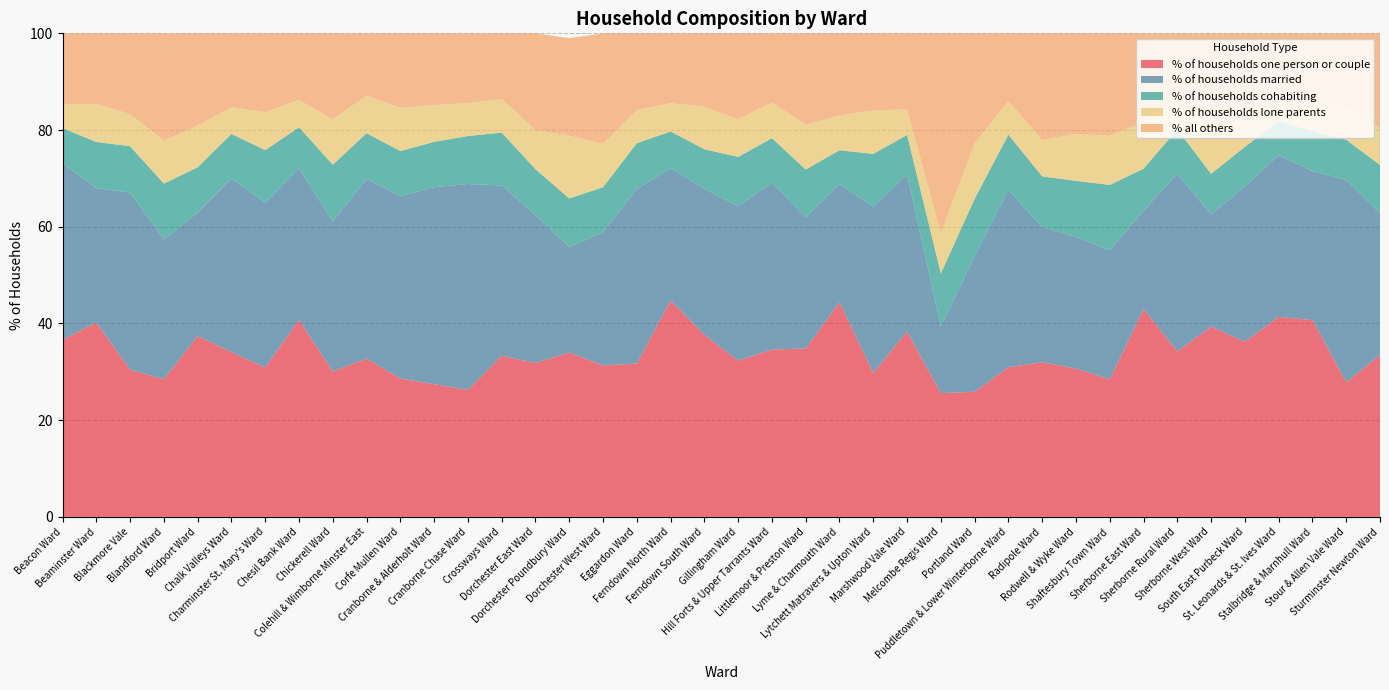

Reading left to right, list all the values displayed in this chart.

% of households one person or couple: Beacon Ward=36.6	Beaminster Ward=40.2	Blackmore Vale=30.4	Blandford Ward=28.5	Bridport Ward=37.4	Chalk Valleys Ward=34.1	Charminster St. Mary's Ward=30.9	Chesil Bank Ward=40.8	Chickerell Ward=30.1	Colehill & Wimborne Minster East=32.7	Corfe Mullen Ward=28.6	Cranborne & Alderholt Ward=27.5	Cranborne Chase Ward=26.2	Crossways Ward=33.4	Dorchester East Ward=31.8	Dorchester Poundbury Ward=34.0	Dorchester West Ward=31.3	Eggardon Ward=31.7	Ferndown North Ward=44.8	Ferndown South Ward=37.6	Gillingham Ward=32.3	Hill Forts & Upper Tarrants Ward=34.6	Littlemoor & Preston Ward=34.8	Lyme & Charmouth Ward=44.4	Lytchett Matravers & Upton Ward=29.8	Marshwood Vale Ward=38.3	Melcombe Regis Ward=25.6	Portland Ward=25.9	Puddletown & Lower Winterborne Ward=31.0	Radipole Ward=32.0	Rodwell & Wyke Ward=30.7	Shaftesbury Town Ward=28.4	Sherborne East Ward=43.0	Sherborne Rural Ward=34.2	Sherborne West Ward=39.4	South East Purbeck Ward=36.2	St. Leonards & St. Ives Ward=41.4	Stalbridge & Marnhull Ward=40.7	Stour & Allen Vale Ward=27.9	Sturminster Newton Ward=33.5
% of households married: Beacon Ward=36.5	Beaminster Ward=27.8	Blackmore Vale=36.6	Blandford Ward=28.9	Bridport Ward=25.5	Chalk Valleys Ward=35.9	Charminster St. Mary's Ward=34.1	Chesil Bank Ward=31.3	Chickerell Ward=31.1	Colehill & Wimborne Minster East=37.1	Corfe Mullen Ward=37.7	Cranborne & Alderholt Ward=40.7	Cranborne Chase Ward=42.6	Crossways Ward=35.2	Dorchester East Ward=30.6	Dorchester Poundbury Ward=21.8	Dorchester West Ward=27.6	Eggardon Ward=36.1	Ferndown North Ward=27.4	Ferndown South Ward=30.2	Gillingham Ward=31.9	Hill Forts & Upper Tarrants Ward=34.5	Littlemoor & Preston Ward=27.1	Lyme & Charmouth Ward=24.5	Lytchett Matravers & Upton Ward=34.4	Marshwood Vale Ward=32.5	Melcombe Regis Ward=13.8	Portland Ward=28.0	Puddletown & Lower Winterborne Ward=36.6	Radipole Ward=28.0	Rodwell & Wyke Ward=27.2	Shaftesbury Town Ward=26.7	Sherborne East Ward=20.3	Sherborne Rural Ward=36.8	Sherborne West Ward=23.1	South East Purbeck Ward=32.1	St. Leonards & St. Ives Ward=33.4	Stalbridge & Marnhull Ward=30.8	Stour & Allen Vale Ward=41.8	Sturminster Newton Ward=29.3
% of households cohabiting: Beacon Ward=7.2	Beaminster Ward=9.6	Blackmore Vale=9.6	Blandford Ward=11.5	Bridport Ward=9.4	Chalk Valleys Ward=9.2	Charminster St. Mary's Ward=10.9	Chesil Bank Ward=8.5	Chickerell Ward=11.7	Colehill & Wimborne Minster East=9.5	Corfe Mullen Ward=9.3	Cranborne & Alderholt Ward=9.4	Cranborne Chase Ward=9.9	Crossways Ward=10.9	Dorchester East Ward=9.5	Dorchester Poundbury Ward=10.1	Dorchester West Ward=9.3	Eggardon Ward=9.5	Ferndown North Ward=7.6	Ferndown South Ward=8.2	Gillingham Ward=10.2	Hill Forts & Upper Tarrants Ward=9.2	Littlemoor & Preston Ward=9.9	Lyme & Charmouth Ward=7.0	Lytchett Matravers & Upton Ward=10.9	Marshwood Vale Ward=8.2	Melcombe Regis Ward=10.9	Portland Ward=11.9	Puddletown & Lower Winterborne Ward=11.4	Radipole Ward=10.5	Rodwell & Wyke Ward=11.6	Shaftesbury Town Ward=13.5	Sherborne East Ward=8.7	Sherborne Rural Ward=9.1	Sherborne West Ward=8.4	South East Purbeck Ward=8.2	St. Leonards & St. Ives Ward=7.0	Stalbridge & Marnhull Ward=8.3	Stour & Allen Vale Ward=8.3	Sturminster Newton Ward=10.0
% of households lone parents: Beacon Ward=5.0	Beaminster Ward=7.8	Blackmore Vale=6.6	Blandford Ward=8.9	Bridport Ward=8.6	Chalk Valleys Ward=5.5	Charminster St. Mary's Ward=7.8	Chesil Bank Ward=5.7	Chickerell Ward=9.4	Colehill & Wimborne Minster East=7.7	Corfe Mullen Ward=9.0	Cranborne & Alderholt Ward=7.6	Cranborne Chase Ward=6.8	Crossways Ward=7.0	Dorchester East Ward=8.1	Dorchester Poundbury Ward=13.0	Dorchester West Ward=9.0	Eggardon Ward=6.9	Ferndown North Ward=5.9	Ferndown South Ward=8.8	Gillingham Ward=7.8	Hill Forts & Upper Tarrants Ward=7.4	Littlemoor & Preston Ward=9.3	Lyme & Charmouth Ward=7.2	Lytchett Matravers & Upton Ward=9.0	Marshwood Vale Ward=5.3	Melcombe Regis Ward=8.3	Portland Ward=11.4	Puddletown & Lower Winterborne Ward=7.0	Radipole Ward=7.5	Rodwell & Wyke Ward=9.7	Shaftesbury Town Ward=10.2	Sherborne East Ward=9.7	Sherborne Rural Ward=6.5	Sherborne West Ward=9.6	South East Purbeck Ward=5.7	St. Leonards & St. Ives Ward=4.1	Stalbridge & Marnhull Ward=5.9	Stour & Allen Vale Ward=6.9	Sturminster Newton Ward=7.5
% all others: Beacon Ward=14.7	Beaminster Ward=14.6	Blackmore Vale=16.7	Blandford Ward=22.2	Bridport Ward=19.1	Chalk Valleys Ward=15.3	Charminster St. Mary's Ward=16.3	Chesil Bank Ward=13.8	Chickerell Ward=17.8	Colehill & Wimborne Minster East=12.9	Corfe Mullen Ward=15.4	Cranborne & Alderholt Ward=14.8	Cranborne Chase Ward=14.4	Crossways Ward=13.6	Dorchester East Ward=20.0	Dorchester Poundbury Ward=20.2	Dorchester West Ward=22.8	Eggardon Ward=15.9	Ferndown North Ward=14.4	Ferndown South Ward=15.2	Gillingham Ward=17.8	Hill Forts & Upper Tarrants Ward=14.3	Littlemoor & Preston Ward=18.9	Lyme & Charmouth Ward=17.0	Lytchett Matravers & Upton Ward=15.9	Marshwood Vale Ward=15.7	Melcombe Regis Ward=41.3	Portland Ward=22.8	Puddletown & Lower Winterborne Ward=14.0	Radipole Ward=22.1	Rodwell & Wyke Ward=20.8	Shaftesbury Town Ward=21.2	Sherborne East Ward=18.3	Sherborne Rural Ward=13.3	Sherborne West Ward=19.5	South East Purbeck Ward=17.8	St. Leonards & St. Ives Ward=14.0	Stalbridge & Marnhull Ward=14.3	Stour & Allen Vale Ward=15.1	Sturminster Newton Ward=19.7